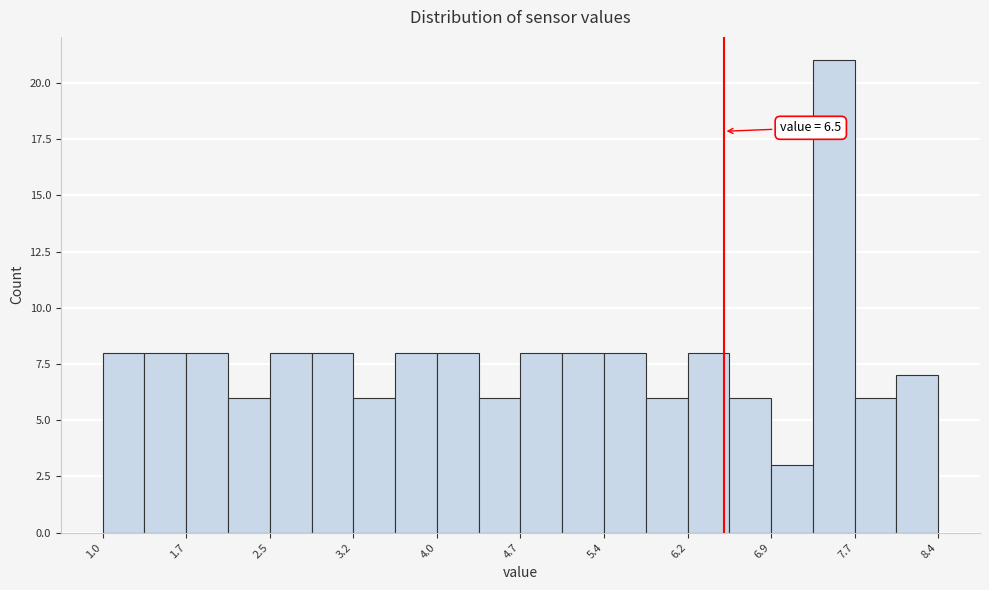

Around what value on the x-axis is the tallest bar? Give the approximate position of its centre, as read against the axis.

7.5